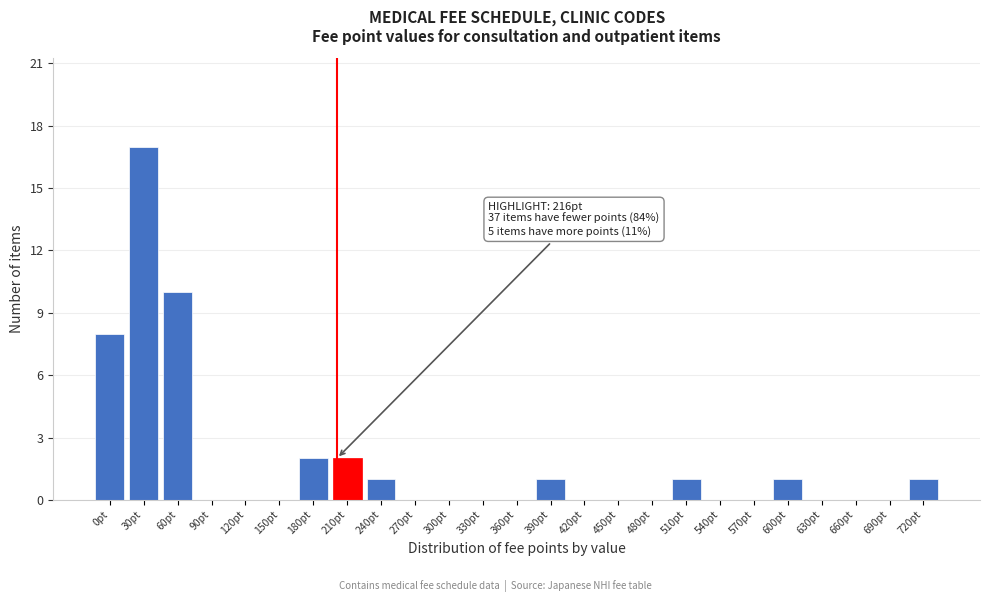

Reading left to right, list all the values displayed in this chart.

0pt=8	30pt=17	60pt=10	90pt=0	120pt=0	150pt=0	180pt=2	210pt=2	240pt=1	270pt=0	300pt=0	330pt=0	360pt=0	390pt=1	420pt=0	450pt=0	480pt=0	510pt=1	540pt=0	570pt=0	600pt=1	630pt=0	660pt=0	690pt=0	720pt=1